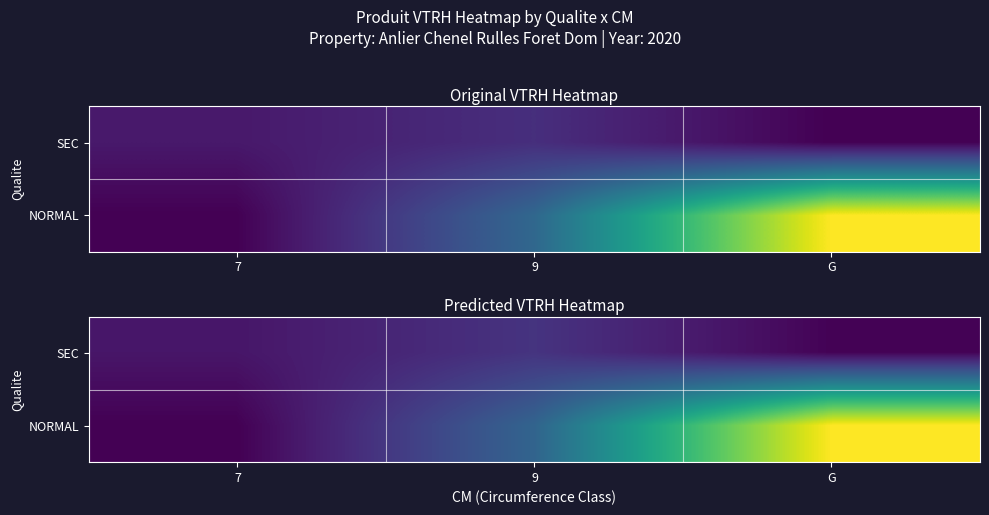

Read the NORMAL value at 9.

4.8